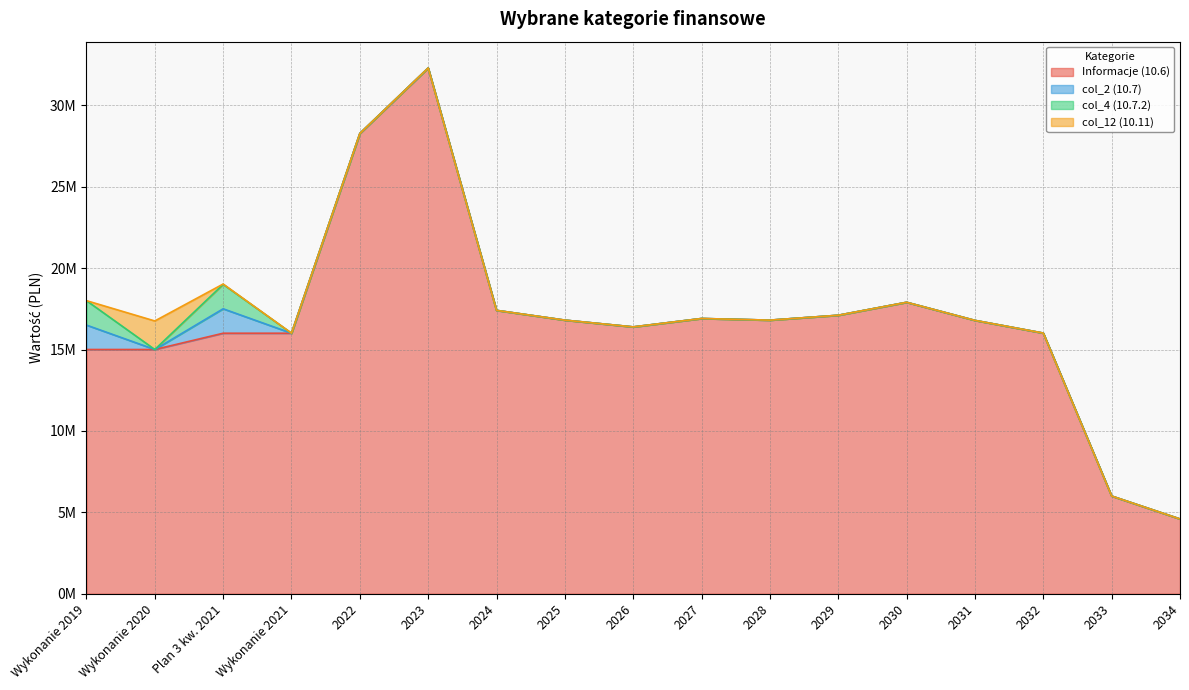

What is the highest value of the col_2 (10.7) series?

1500000.0